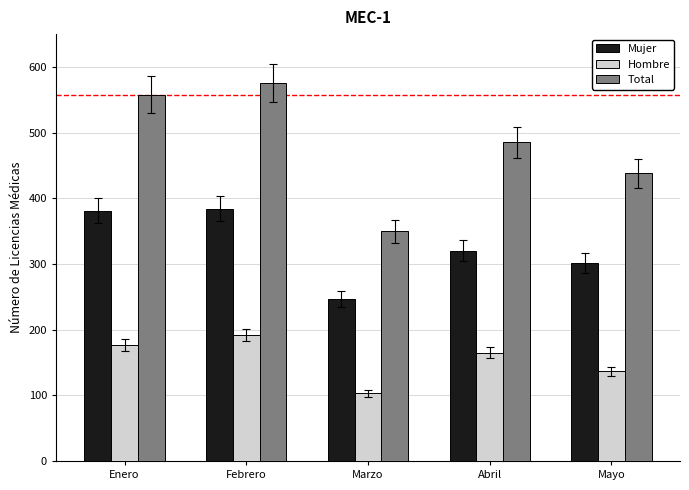

True or false: Mujer has a value of 320 at Abril.

True